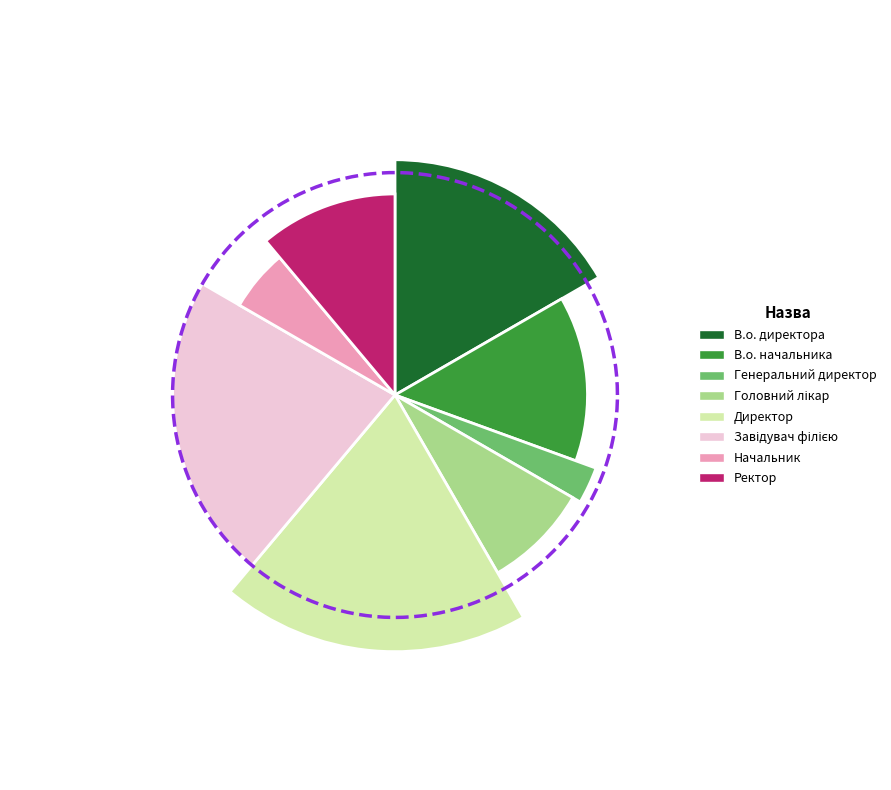

What is the total percentage of Завідувач філією and Головний лікар?

30.6%